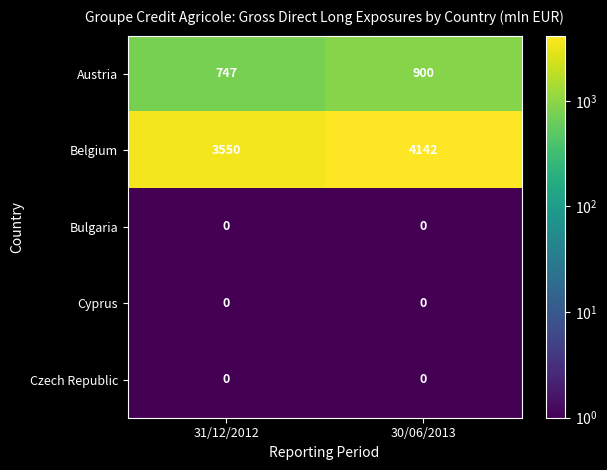

At which category is the sum across all series the highest?

30/06/2013